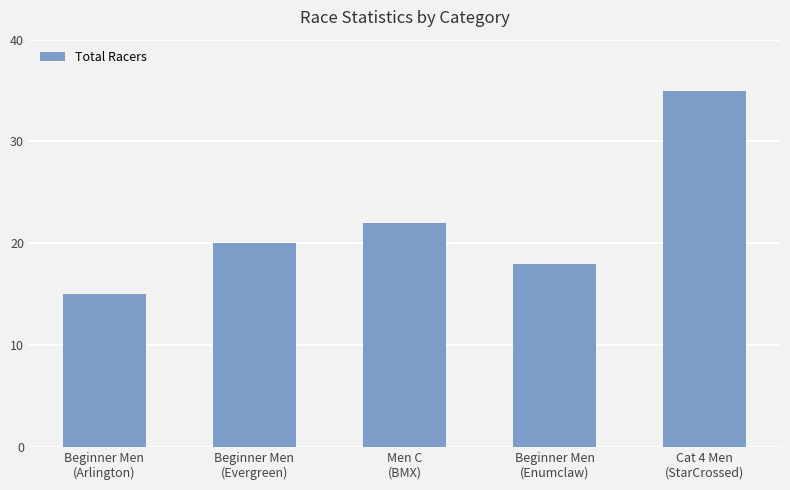

Between Beginner Men
(Enumclaw) and Cat 4 Men
(StarCrossed), which is larger?

Cat 4 Men
(StarCrossed)